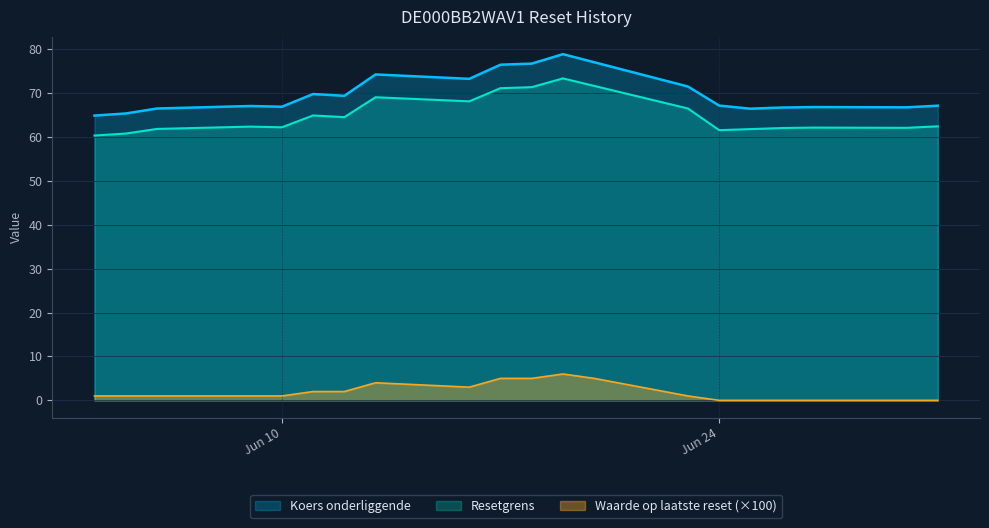

What is the difference between the maximum and minimum values in the Koers onderliggende series?

14.0